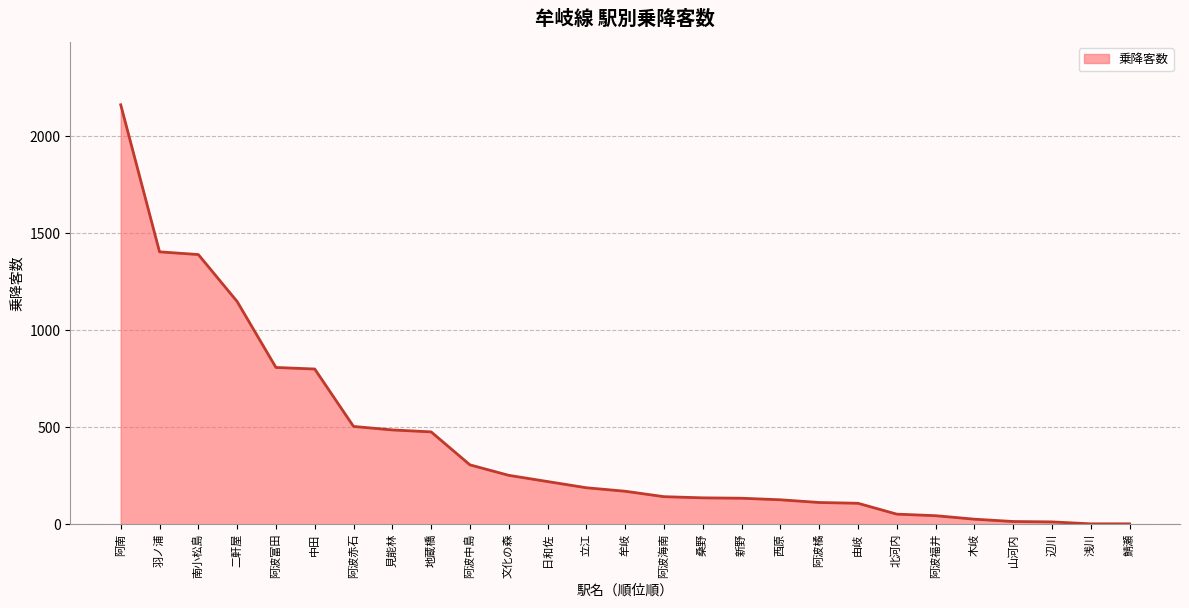

What is the sum of all values?

11224